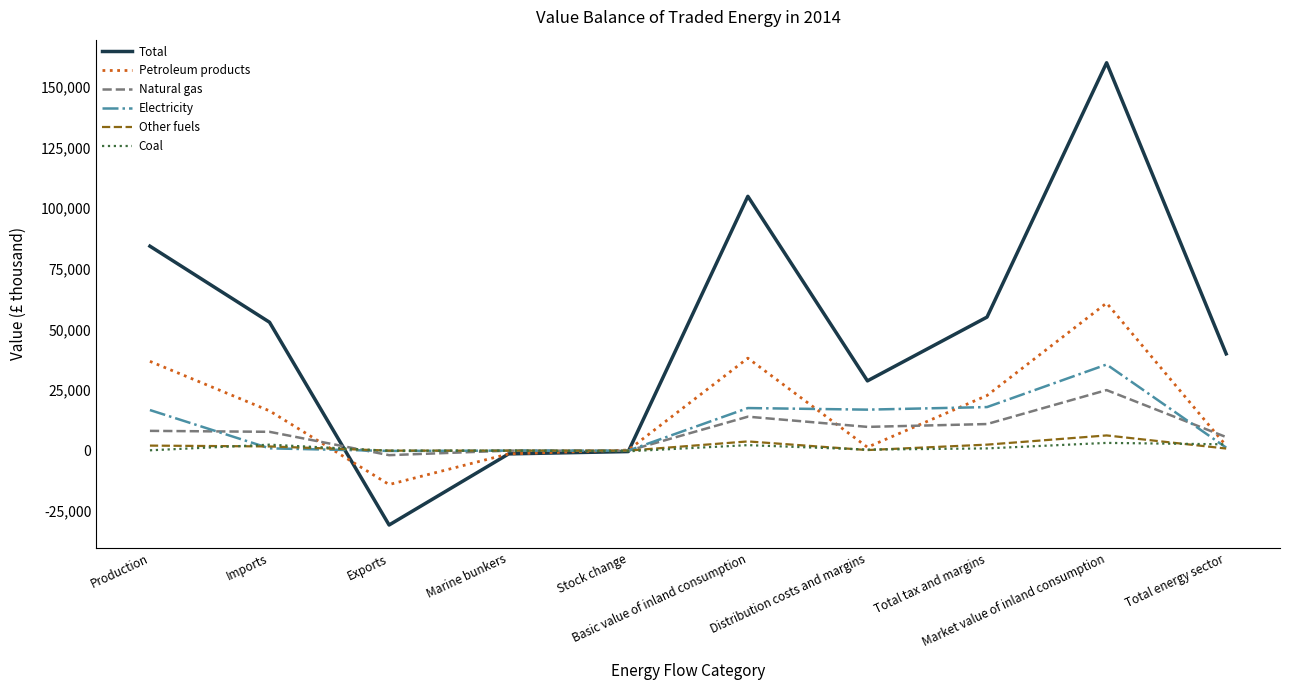

Which series has the widest spread of values?

Total